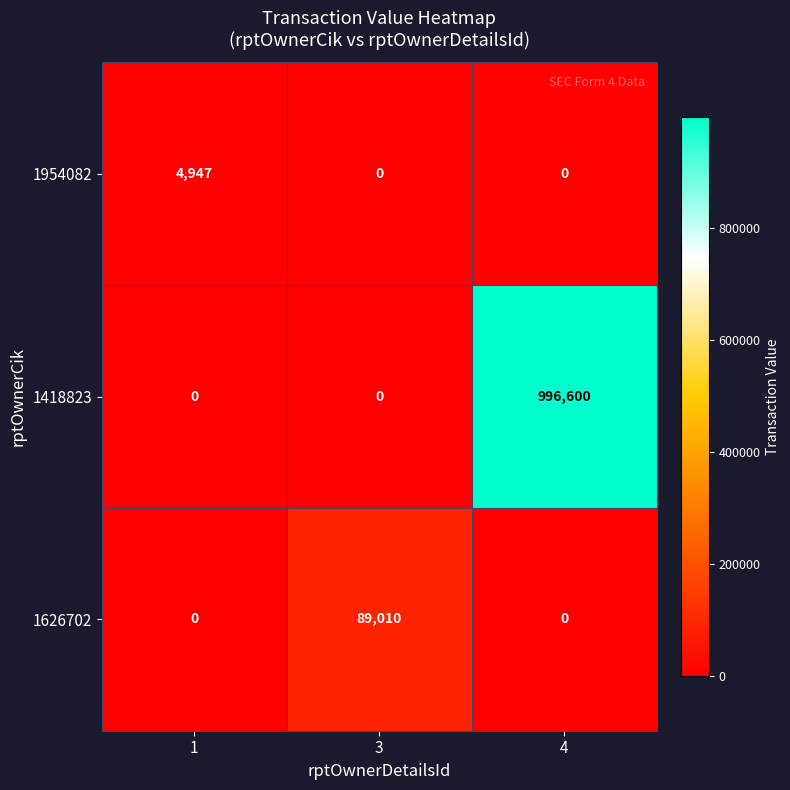

Reading left to right, transcribe all the data shown in this chart.

1954082: 1=4947	3=0	4=0
1418823: 1=0	3=0	4=996600
1626702: 1=0	3=89010	4=0